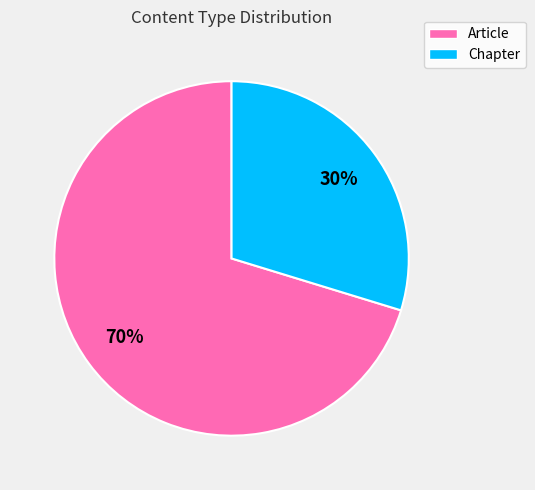

To the nearest percent, what is the average slice percentage?

50%